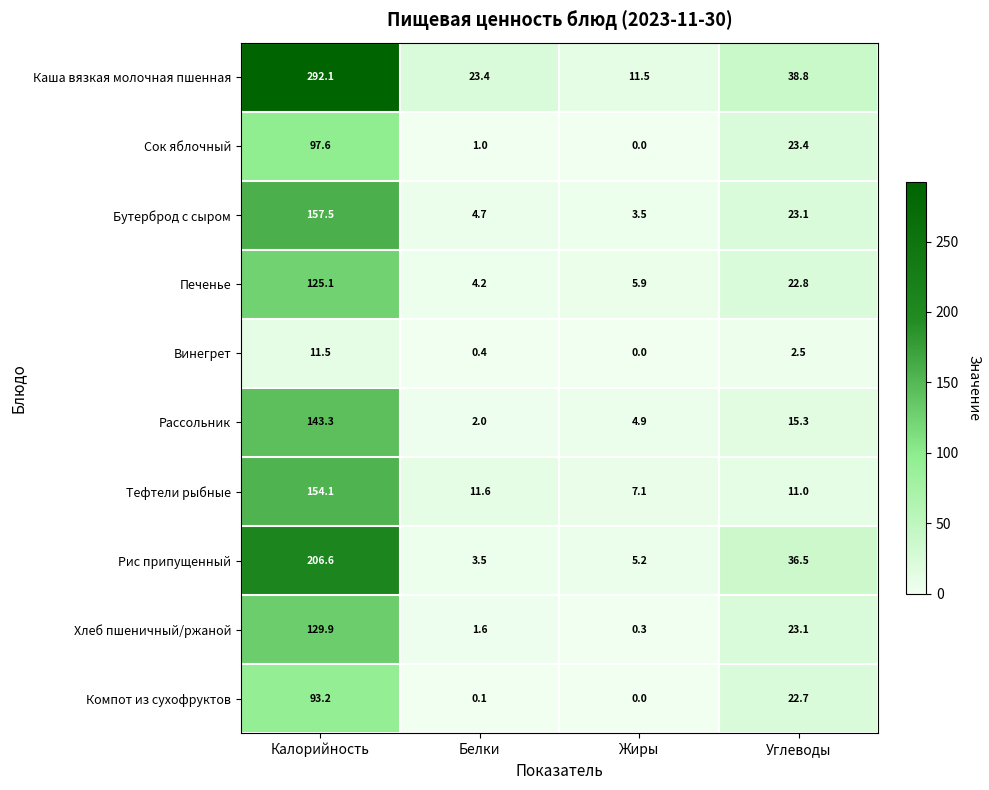

Which series has the largest total across all categories?

Каша вязкая молочная пшенная